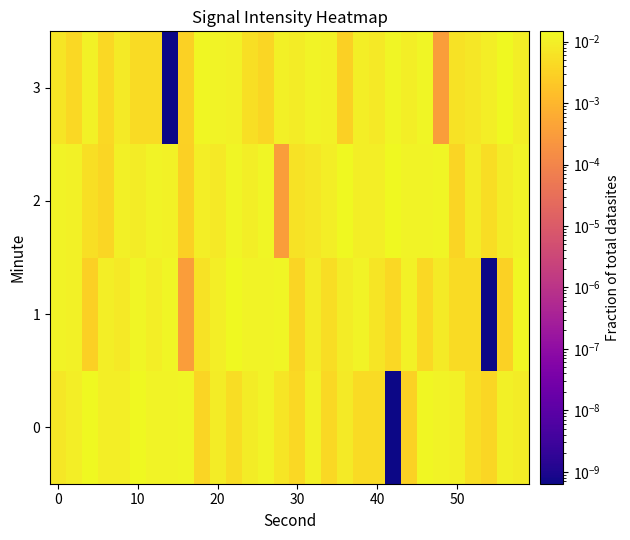

List the series in order of their peak value, highest first.

0, 1, 2, 3